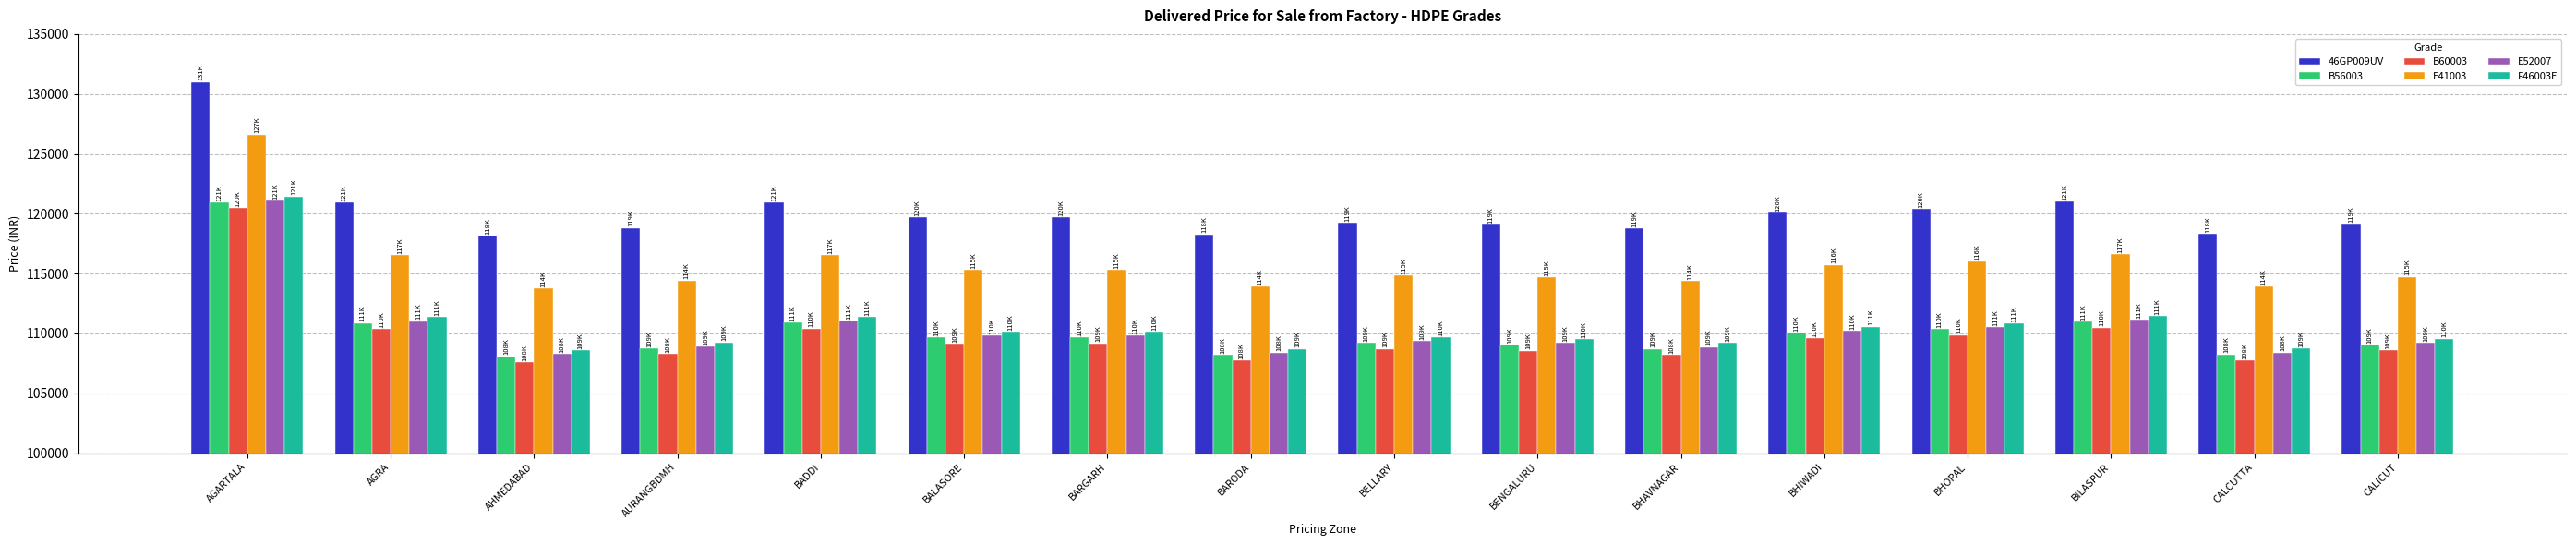

What is the difference between the maximum and second lowest values in the E41003 series?

12717